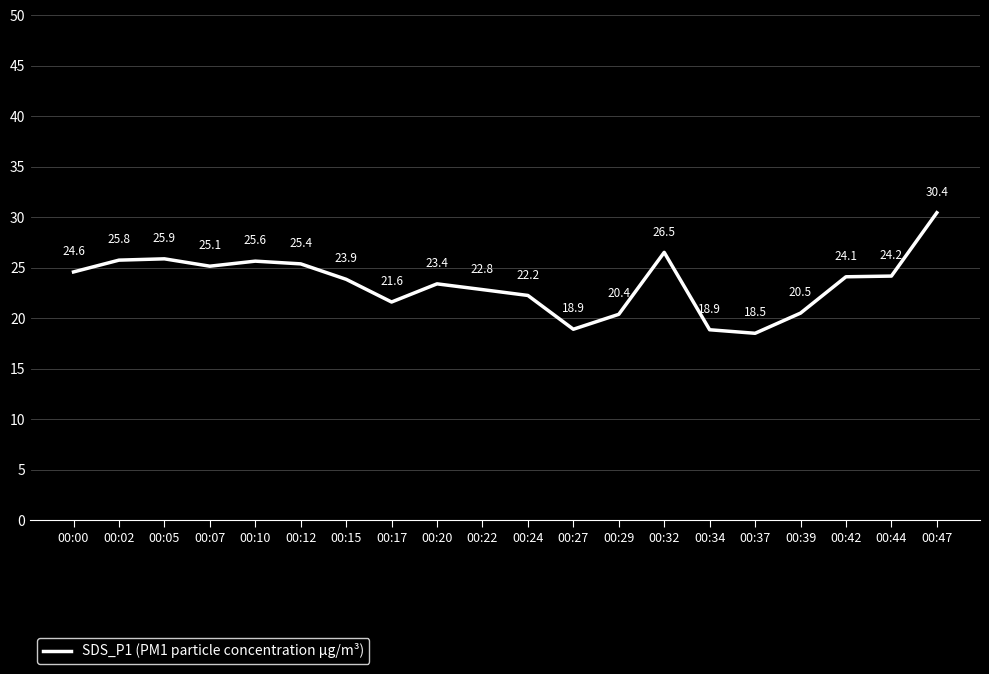

At which label does the data first exceed 24?

00:00